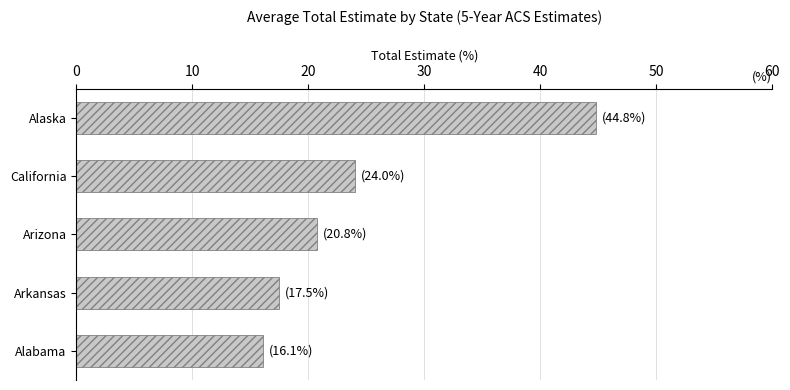

Reading top to bottom, transcribe all the data shown in this chart.

Alaska=44.8	California=24.0	Arizona=20.8	Arkansas=17.5	Alabama=16.1